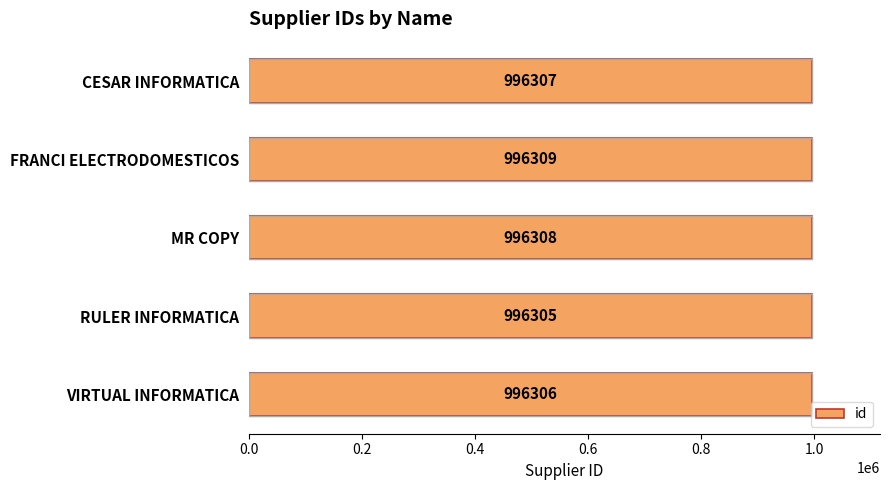

Are the bars grouped side by side (vs. stacked)?

No